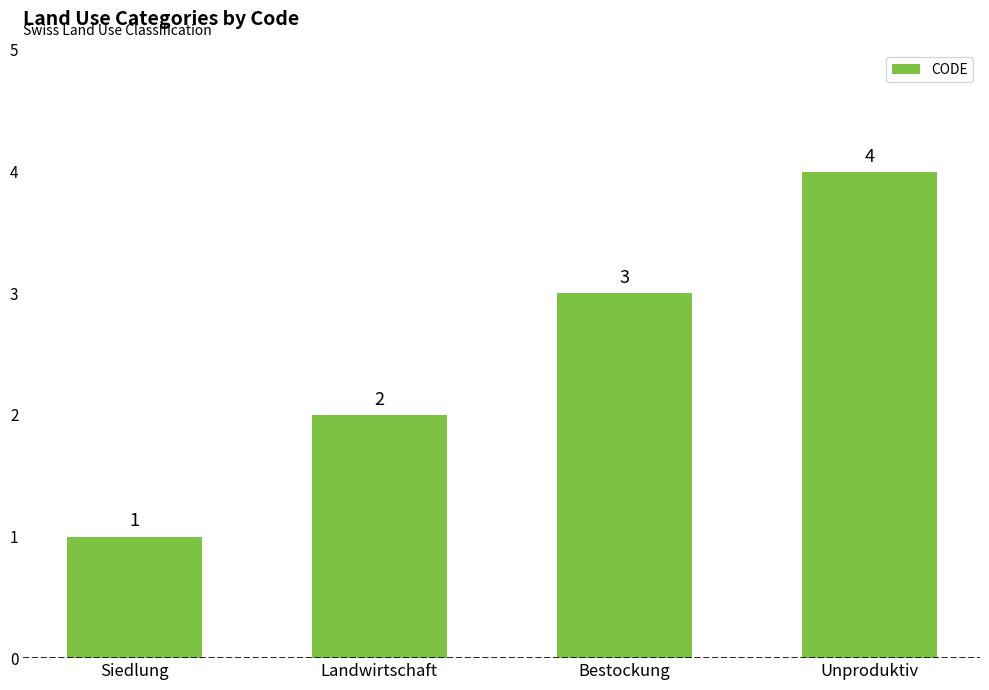

List the labels in order of value, largest first.

Unproduktiv, Bestockung, Landwirtschaft, Siedlung